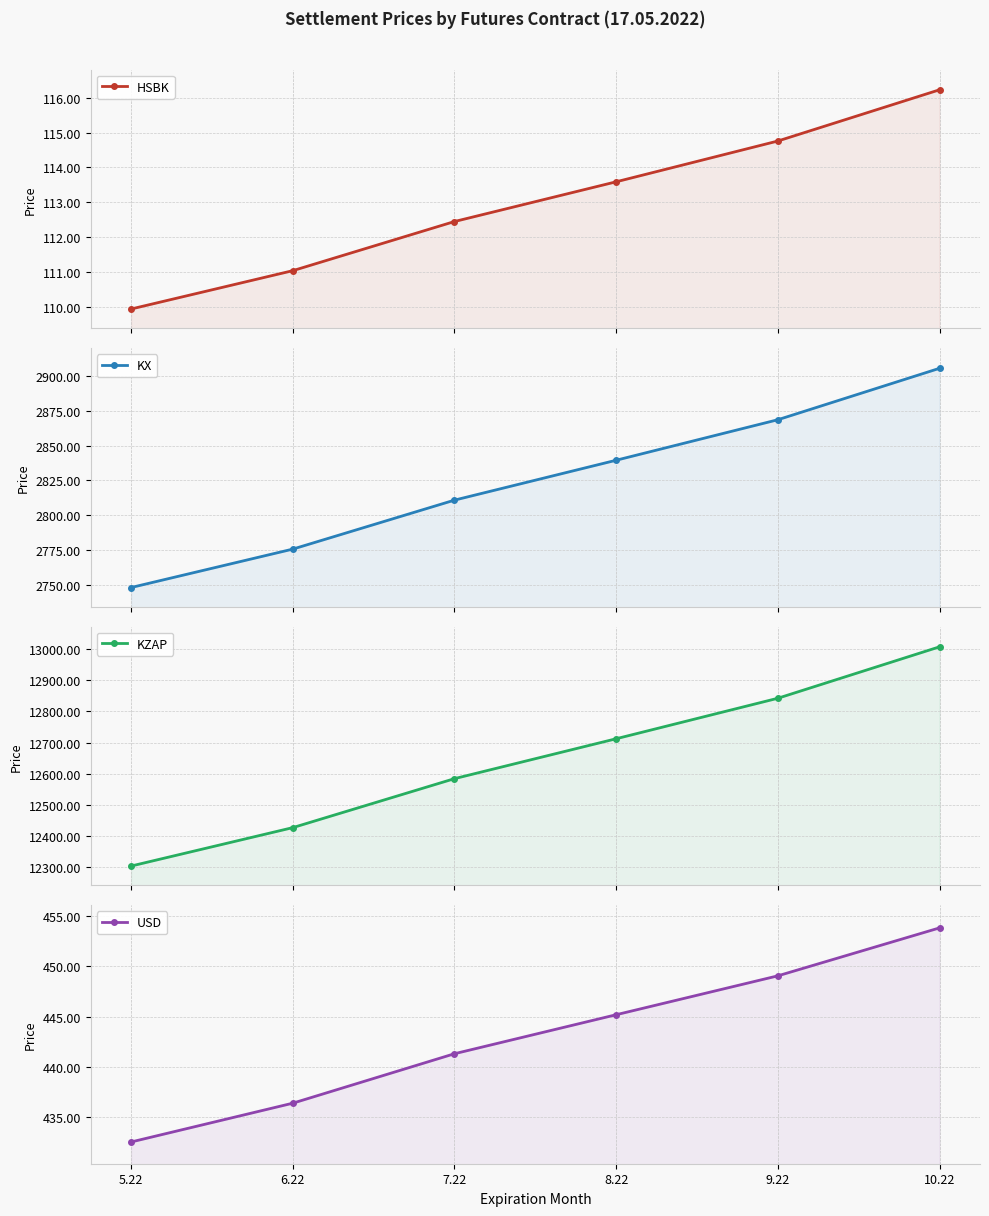

Between 7.22 and 6.22, which is larger?

7.22